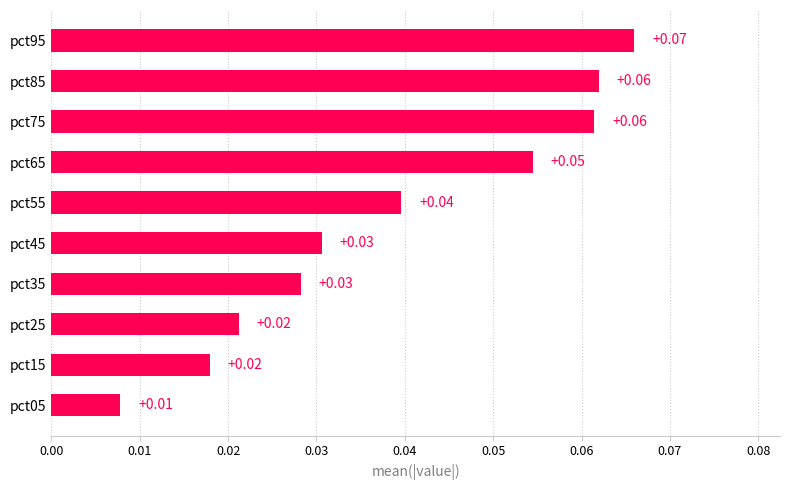

Between pct75 and pct15, which is larger?

pct75